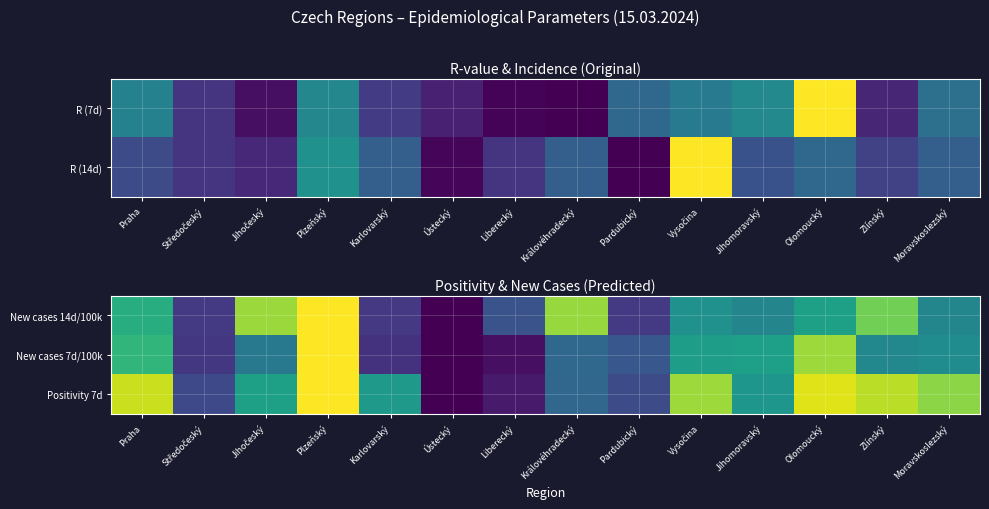

How many values in New cases 14d/100k are above zero?

13